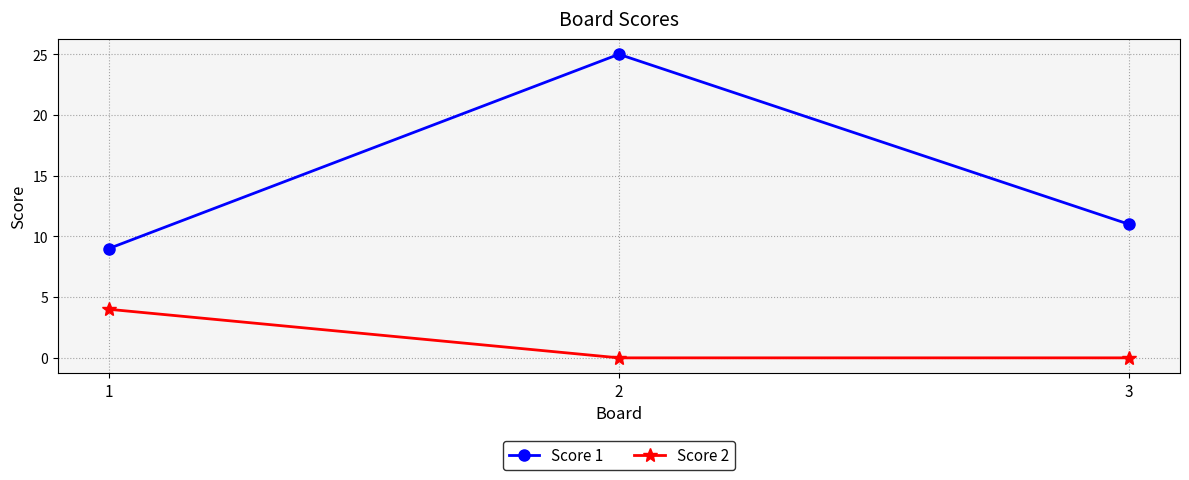

What is the difference between the Score 1 values at 3 and 2?

14